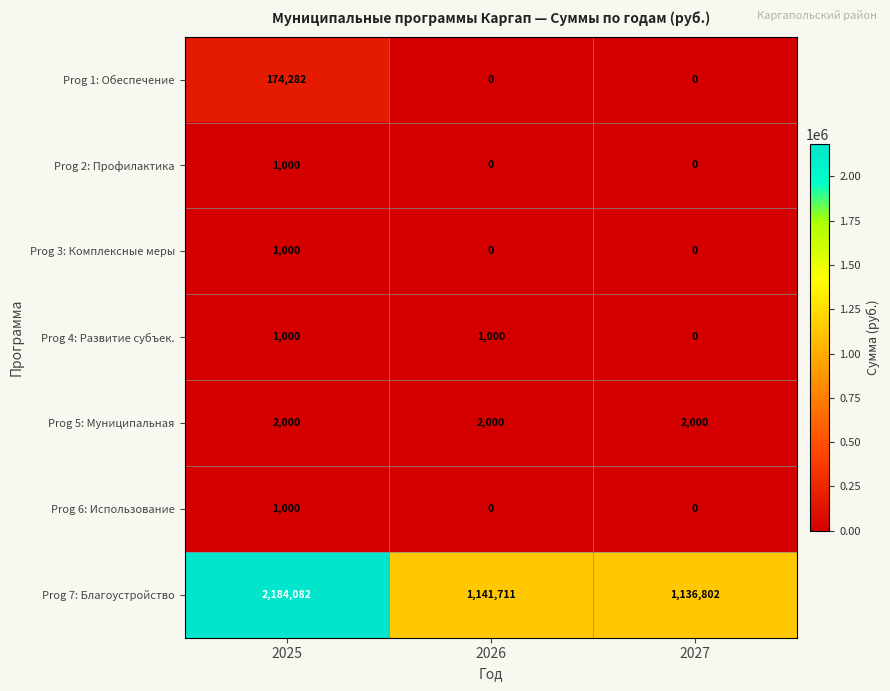

What is the difference between the second highest and minimum values in the Prog 7: Благоустройство series?

4909